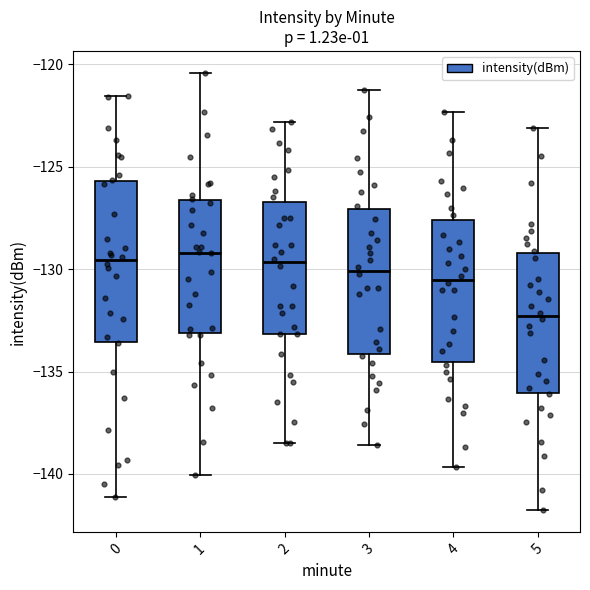

Where does the median line of the box at x = 4 sit on the y-axis? The values are not printed on the chart, so give them approximately, as read against the axis.

-130.5